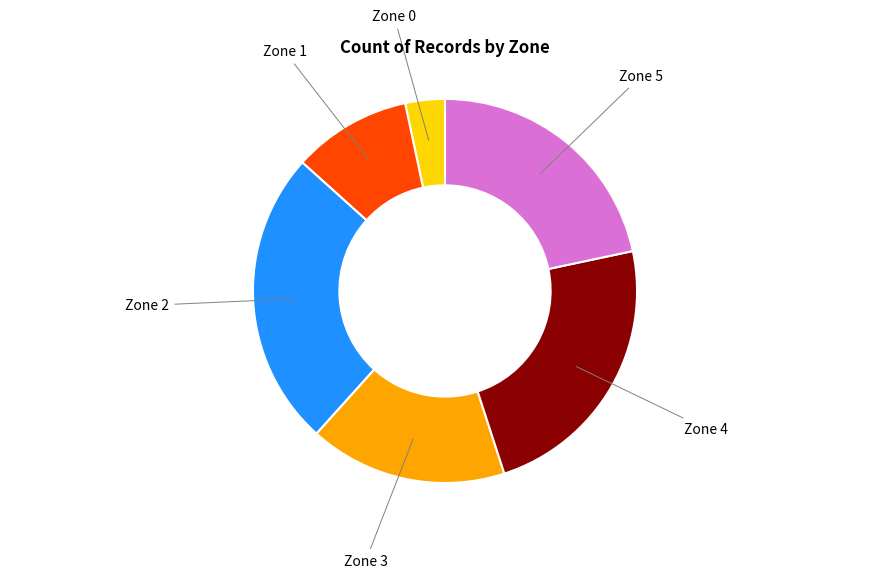

How many slices are in this pie chart?

6